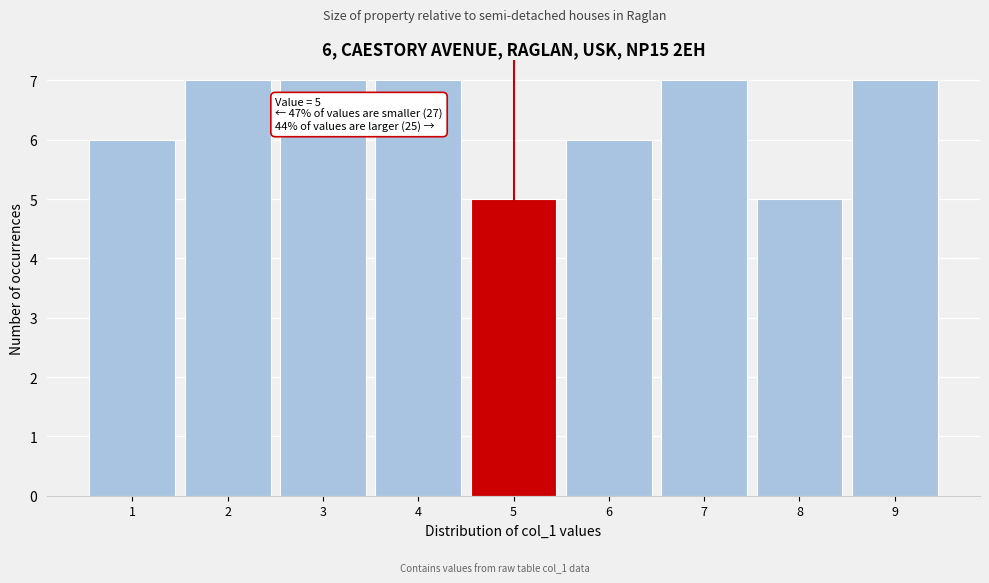

Reading left to right, transcribe all the data shown in this chart.

1=6	2=7	3=7	4=7	5=5	6=6	7=7	8=5	9=7